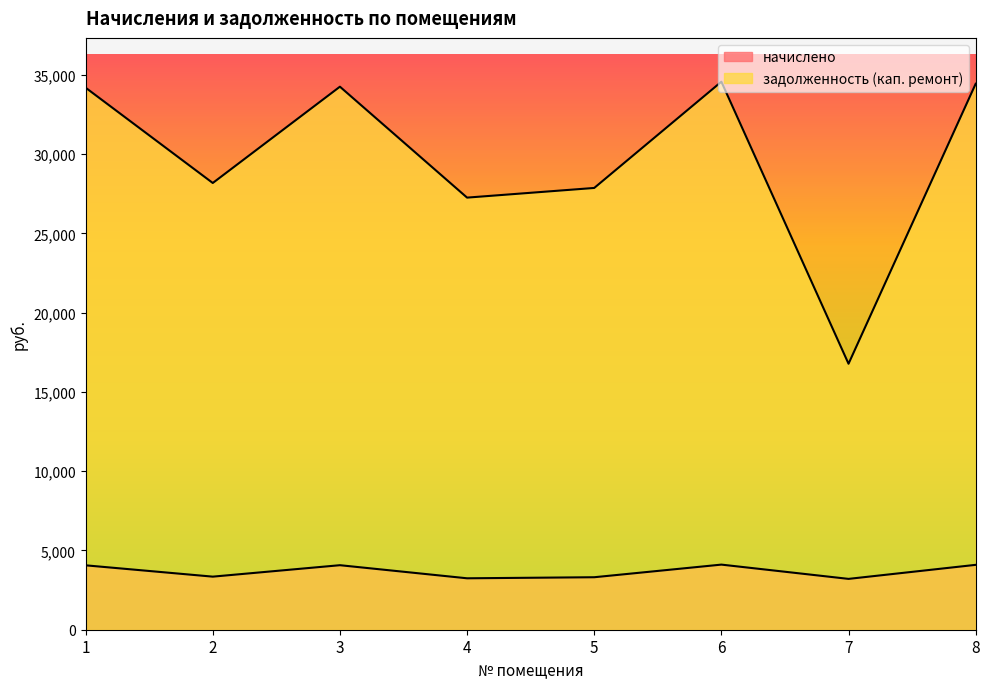

What are all the series names shown in the legend?

начислено, задолженность (кап. ремонт)